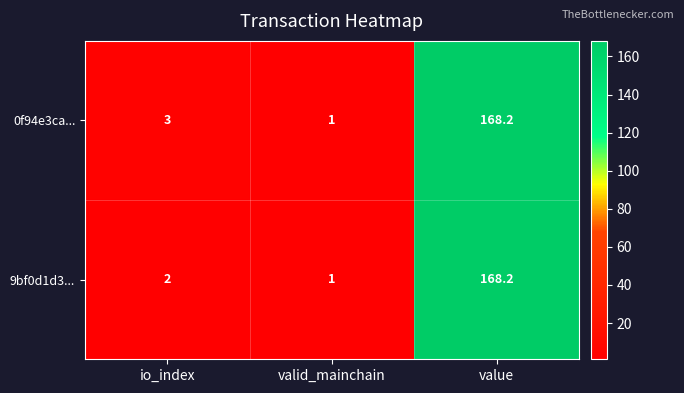

Which series changed the most between io_index and value?

9bf0d1d3...